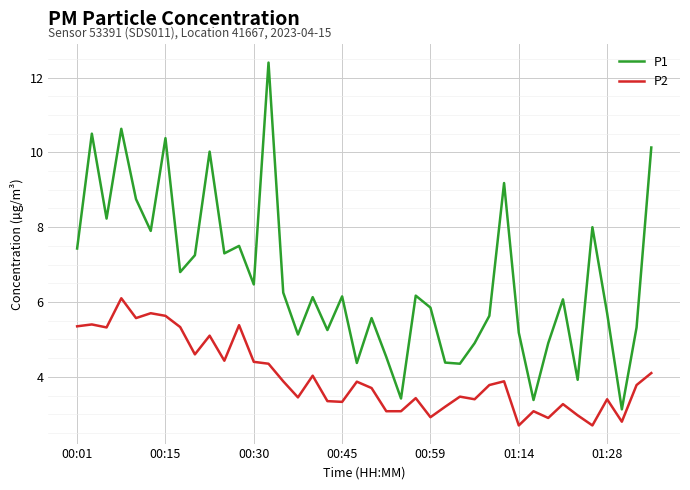

What is the highest value of the P2 series?

6.1